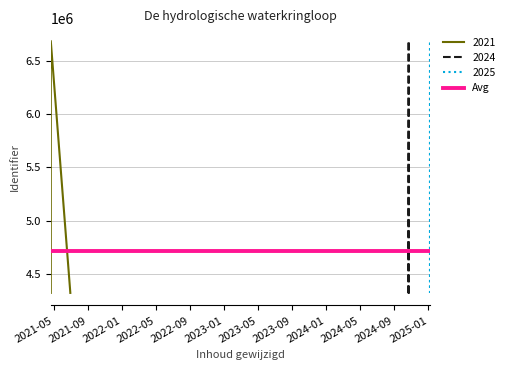

Is it true that the value at 2021-04-20 is 11379316?

False